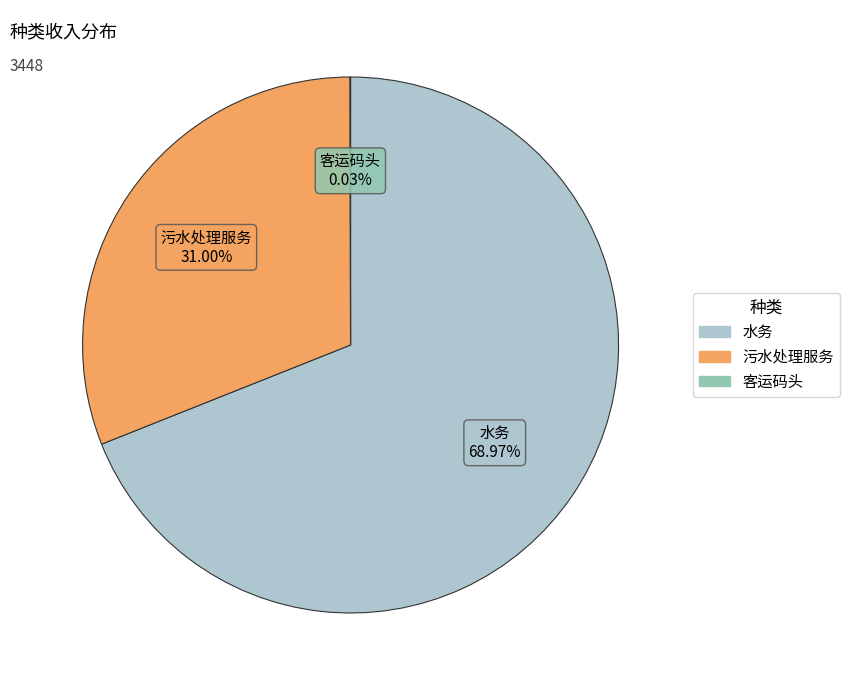

What is the largest slice in the pie chart?

水务